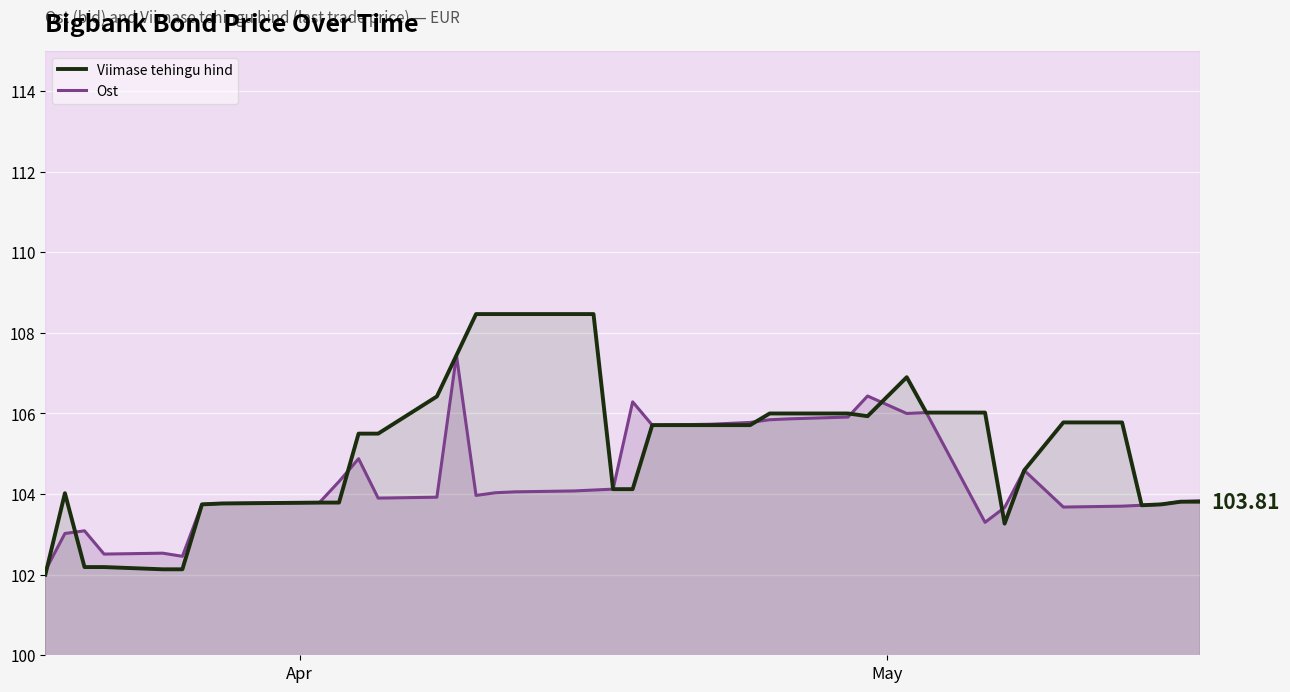

What is the value of the Viimase tehingu hind point at the 11th from the left?

105.5